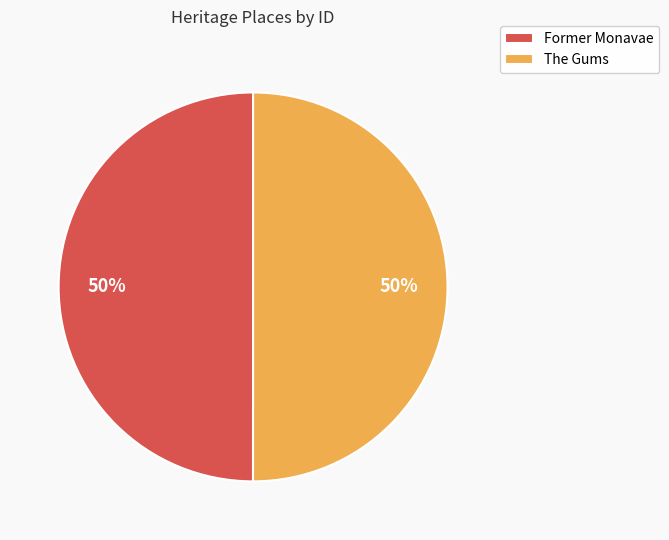

The The Gums slice represents 59% of the pie. True or false?

False